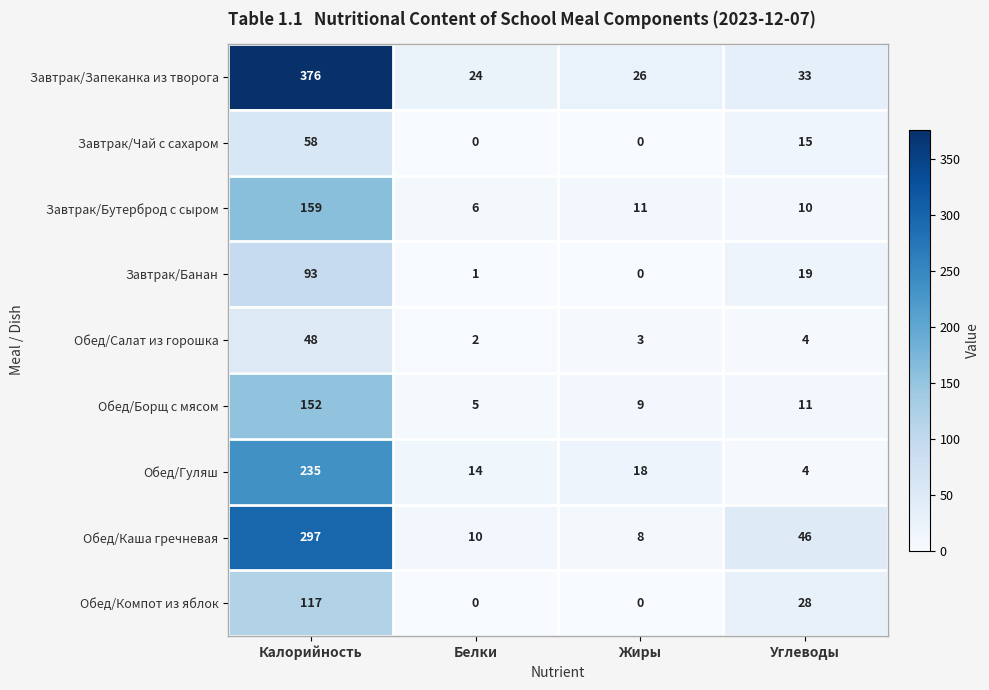

Count the number of categories in the chart.

4